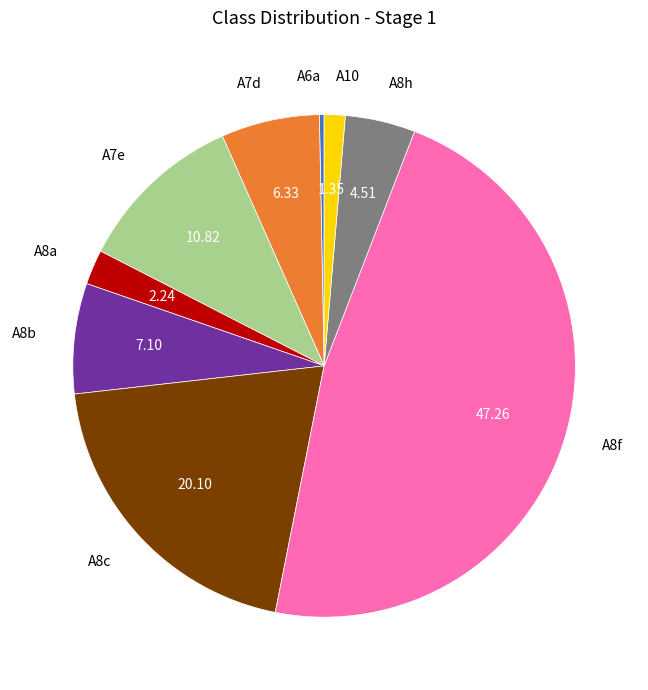

Combined, do A7d and A10 account for over 50%?

No